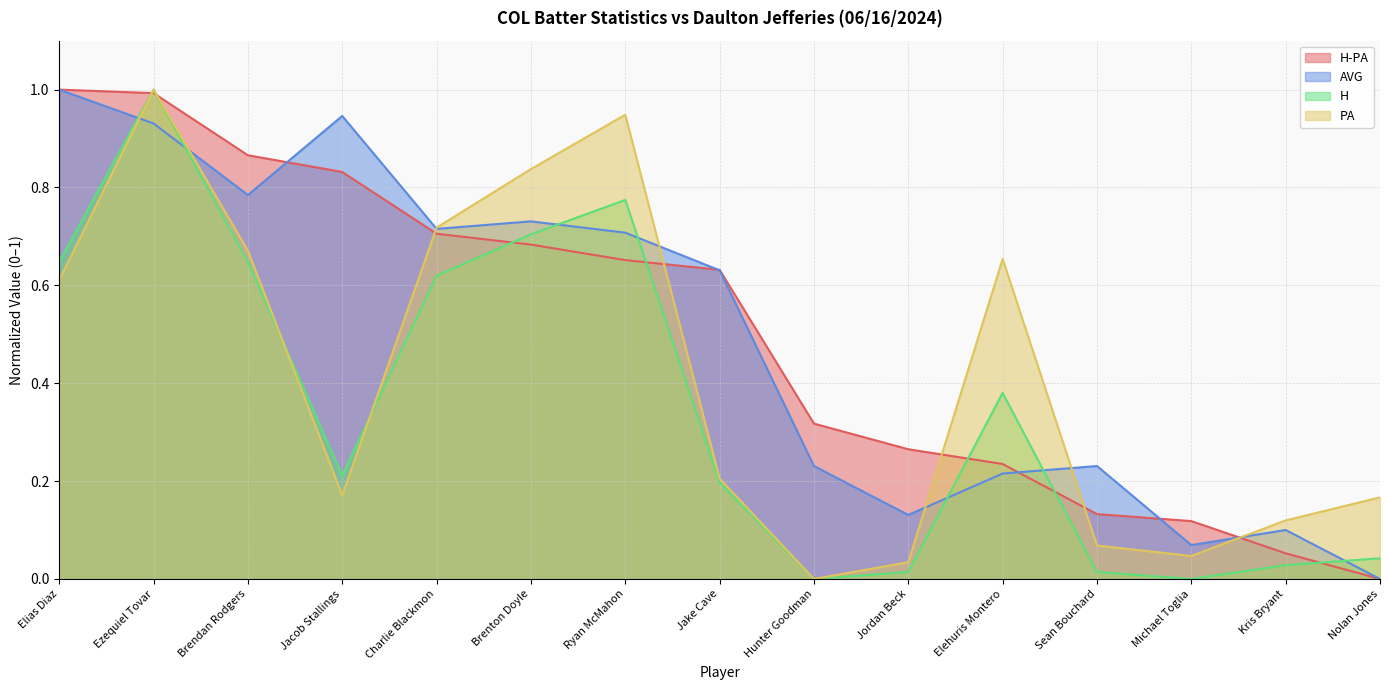

Reading left to right, list all the values displayed in this chart.

H-PA: Elias Diaz=1.0	Ezequiel Tovar=1.0	Brendan Rodgers=0.9	Jacob Stallings=0.8	Charlie Blackmon=0.7	Brenton Doyle=0.7	Ryan McMahon=0.7	Jake Cave=0.6	Hunter Goodman=0.3	Jordan Beck=0.3	Elehuris Montero=0.2	Sean Bouchard=0.1	Michael Toglia=0.1	Kris Bryant=0.1	Nolan Jones=0.0
AVG: Elias Diaz=1.0	Ezequiel Tovar=0.9	Brendan Rodgers=0.8	Jacob Stallings=0.9	Charlie Blackmon=0.7	Brenton Doyle=0.7	Ryan McMahon=0.7	Jake Cave=0.6	Hunter Goodman=0.2	Jordan Beck=0.1	Elehuris Montero=0.2	Sean Bouchard=0.2	Michael Toglia=0.1	Kris Bryant=0.1	Nolan Jones=0.0
H: Elias Diaz=0.6	Ezequiel Tovar=1.0	Brendan Rodgers=0.6	Jacob Stallings=0.2	Charlie Blackmon=0.6	Brenton Doyle=0.7	Ryan McMahon=0.8	Jake Cave=0.2	Hunter Goodman=0.0	Jordan Beck=0.0	Elehuris Montero=0.4	Sean Bouchard=0.0	Michael Toglia=0.0	Kris Bryant=0.0	Nolan Jones=0.0
PA: Elias Diaz=0.6	Ezequiel Tovar=1.0	Brendan Rodgers=0.7	Jacob Stallings=0.2	Charlie Blackmon=0.7	Brenton Doyle=0.8	Ryan McMahon=0.9	Jake Cave=0.2	Hunter Goodman=0.0	Jordan Beck=0.0	Elehuris Montero=0.7	Sean Bouchard=0.1	Michael Toglia=0.0	Kris Bryant=0.1	Nolan Jones=0.2